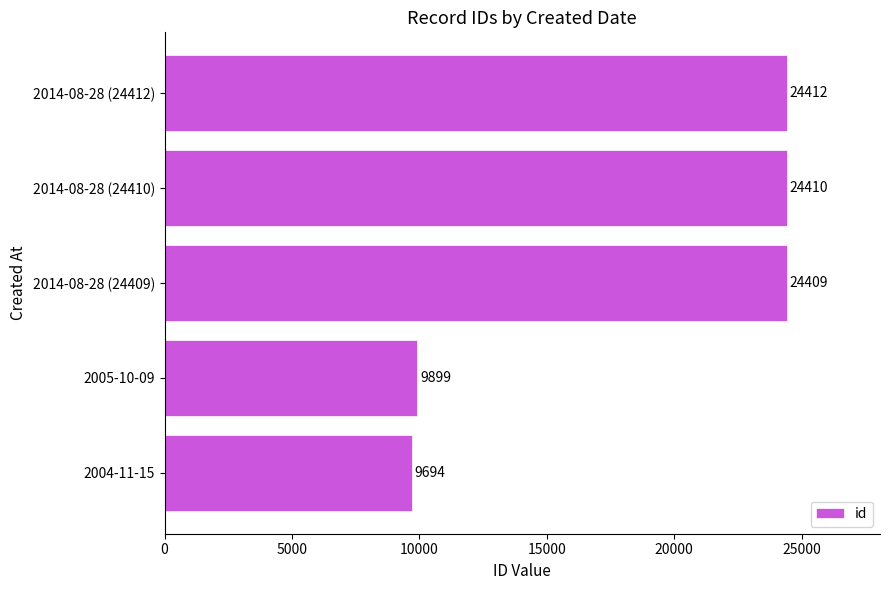

What is the average value?

18565